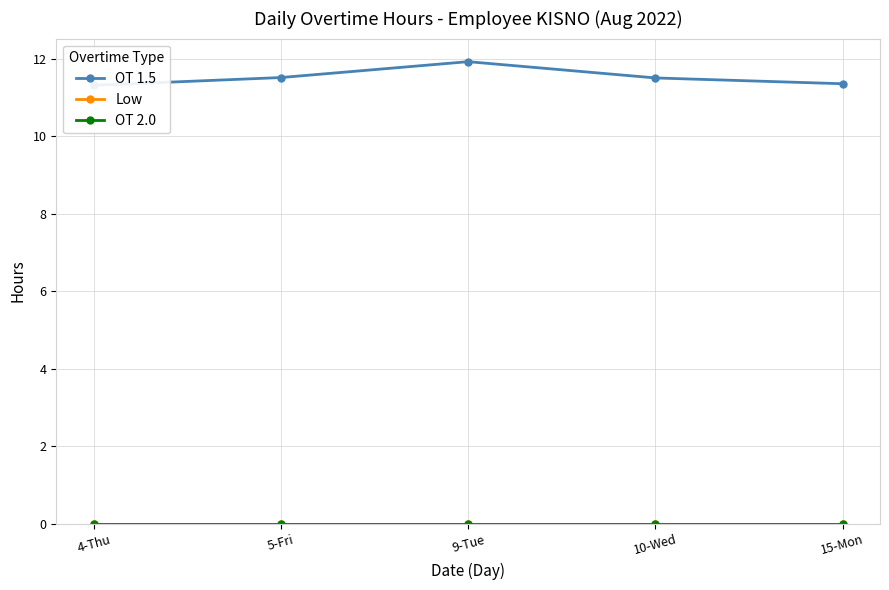

How many lines are shown in the chart?

3